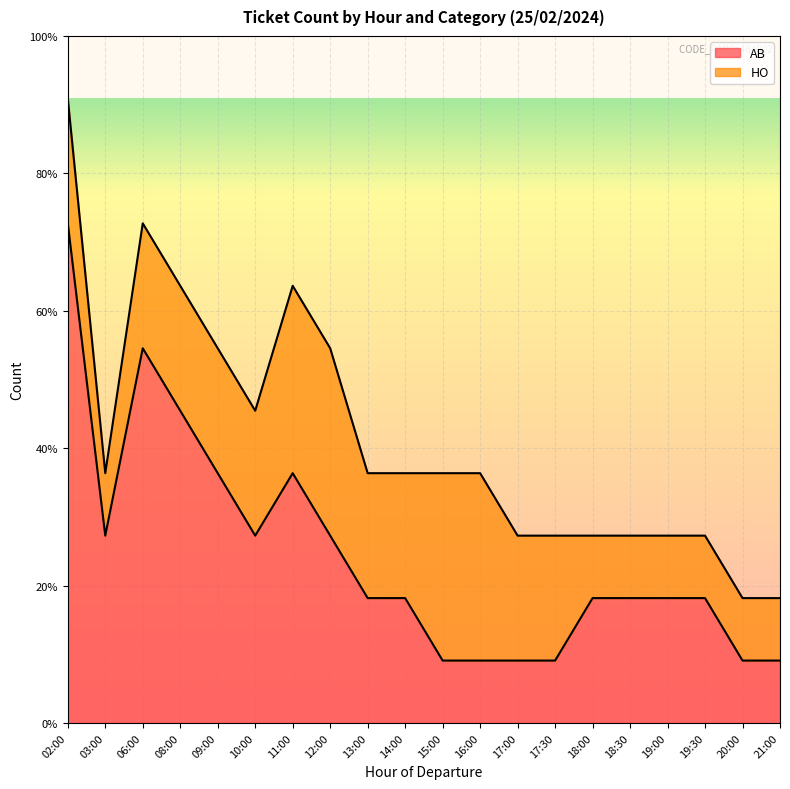

What is the difference between the maximum and minimum values?

7